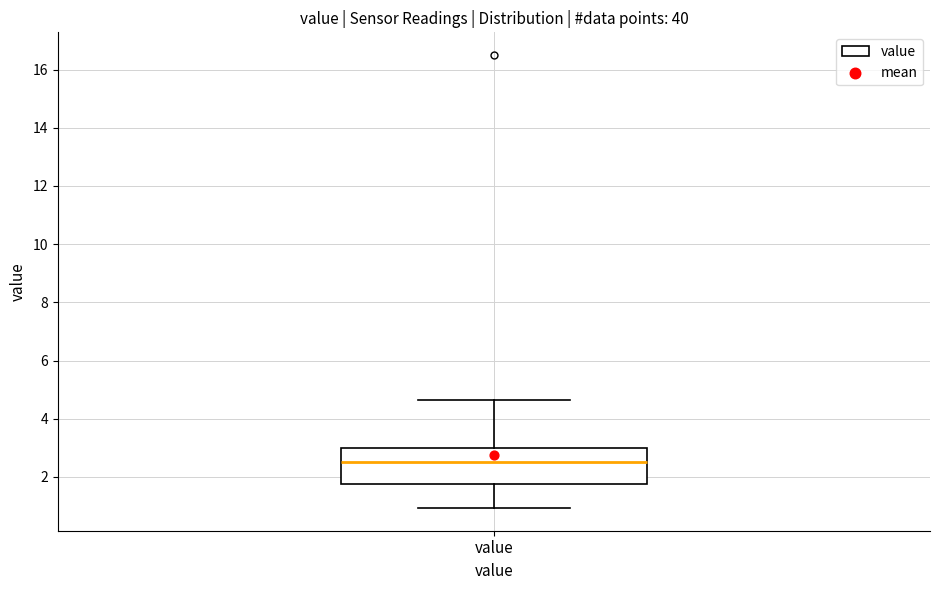

Where is the lower edge of the box for value on the y-axis? The values are not printed on the chart, so give them approximately, as read against the axis.

1.8